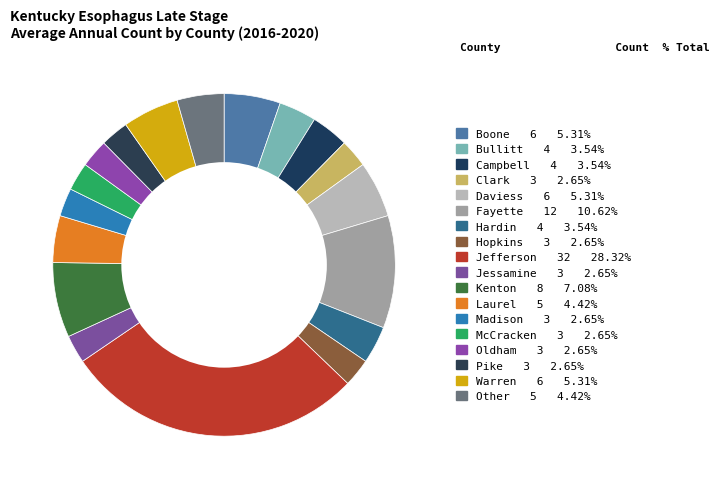

How many segments does this pie chart have?

18